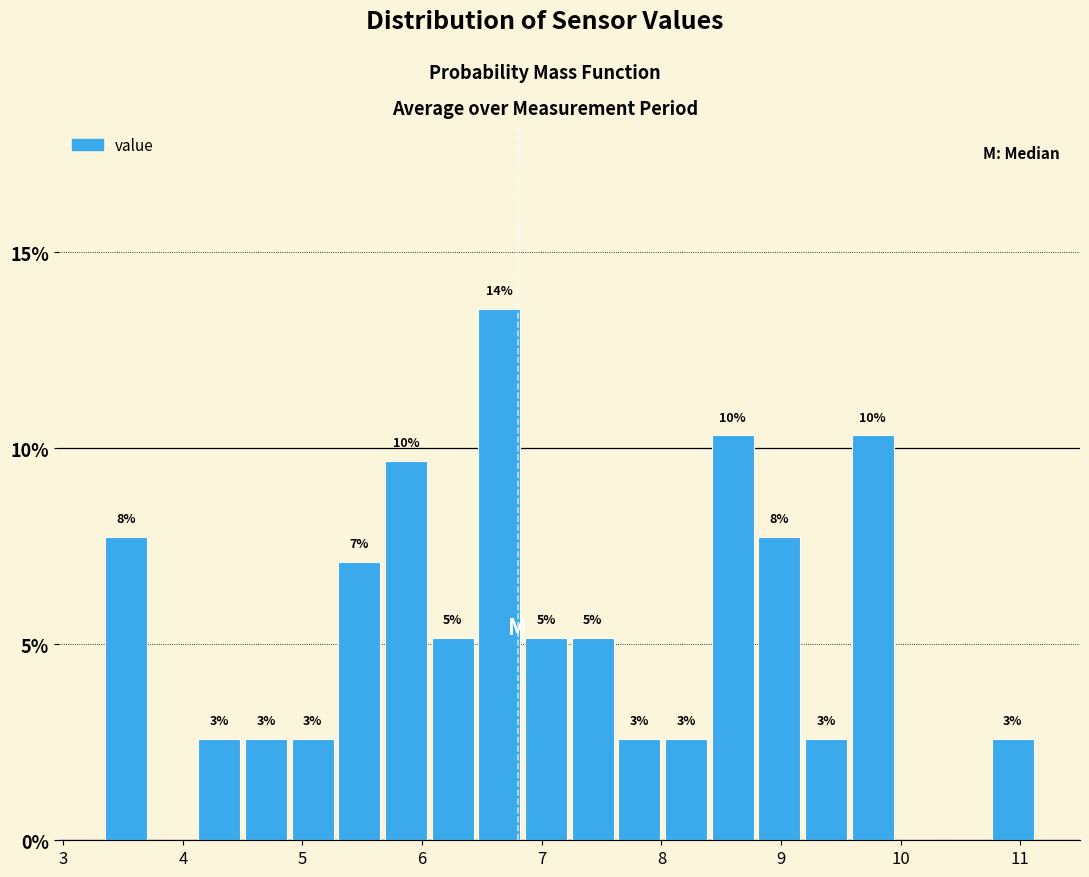

Around what value on the x-axis is the tallest bar? Give the approximate position of its centre, as read against the axis.

6.6